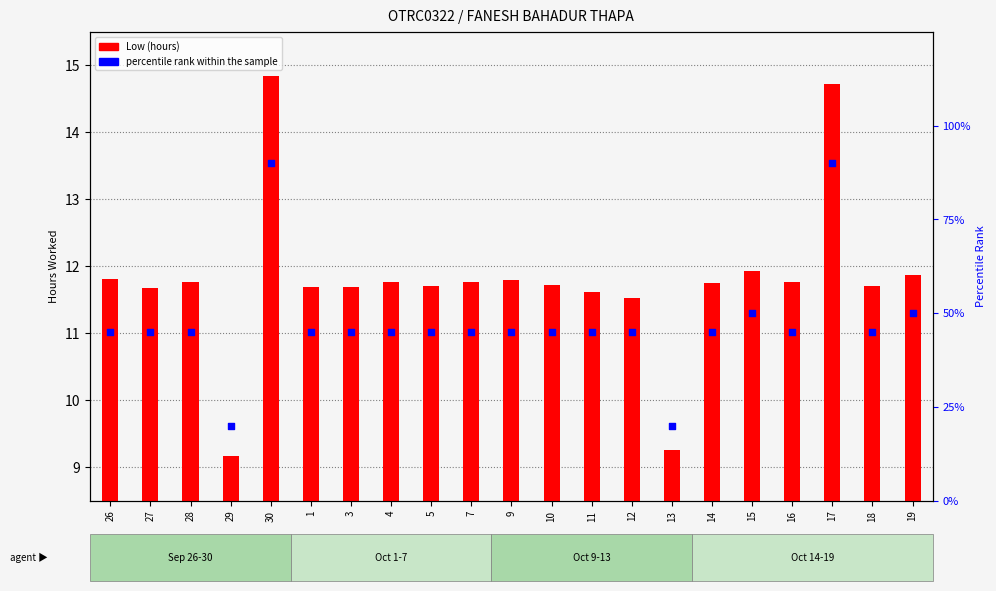

Which series contains the highest Y value?

percentile rank within the sample